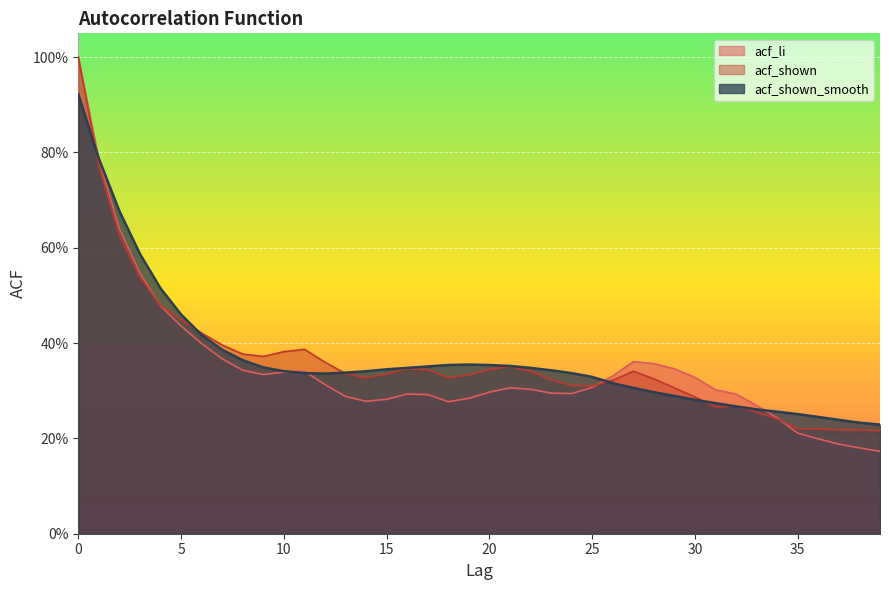

At which label is acf_shown closest to 0?

39